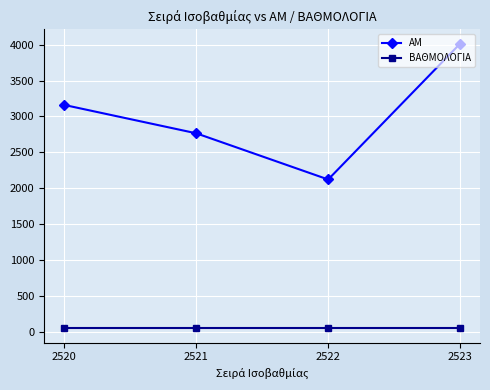

What is the sum of all AM values?

12065